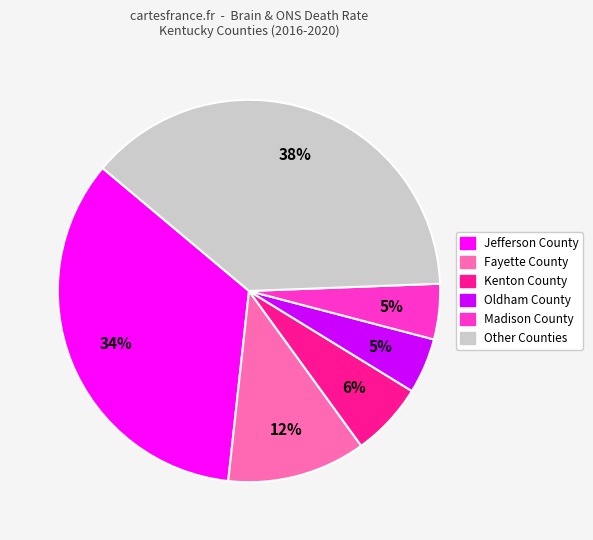

Is there a majority slice in this chart?

No